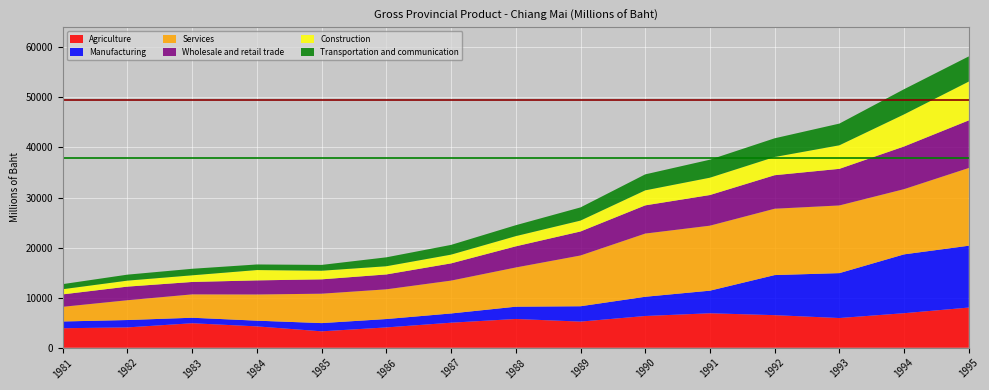

Reading left to right, extract all data points from this chart.

Agriculture: 3895.0	4064.0	4892.0	4265.0	3279.0	4058.0	5000.0	5746.0	5220.8	6339.3	6883.9	6507.4	5934.1	6899.0	8025.1
Manufacturing: 1350.0	1472.0	1099.0	1142.0	1641.0	1675.0	1846.0	2452.0	3065.5	3840.4	4514.2	8004.6	8968.0	11751.0	12350.0
Services: 2932.0	3953.0	4668.0	5230.0	5872.0	5935.0	6562.0	7832.0	10138.0	12621.0	12980.0	13252.0	13514.7	13024.3	15527.9
Wholesale and retail trade: 2482.0	2720.0	2478.0	2815.0	2869.0	2971.0	3441.0	4224.0	4797.0	5633.0	6122.0	6694.0	7310.7	8523.9	9506.5
Construction: 1032.0	1194.0	1328.0	2063.0	1717.0	1638.0	1745.0	2037.0	2174.0	2999.1	3462.1	3636.9	4703.4	6407.0	7753.0
Transportation and communication: 1015.0	1196.0	1304.0	1116.0	1163.0	1780.0	1947.0	2181.0	2631.0	3192.0	3595.5	3735.3	4334.0	5029.2	5026.5